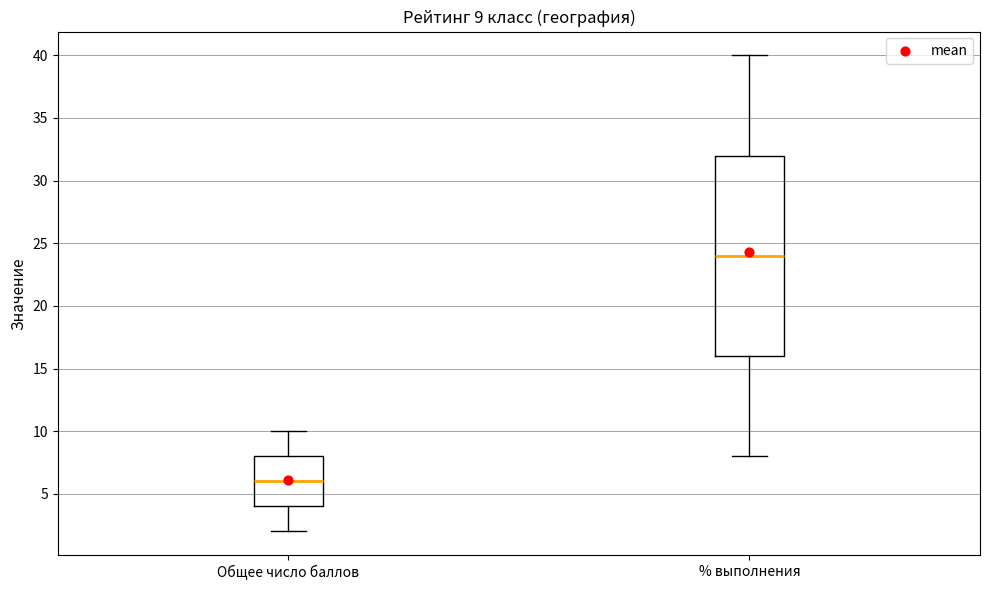

Which box's median line is the lowest?

Общее число баллов